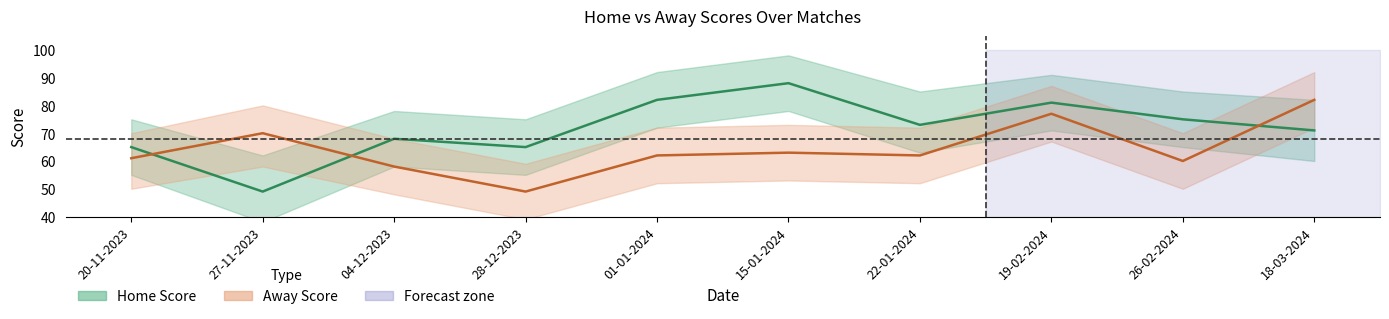

The Away Score series shows 49 at 28-12-2023. True or false?

True